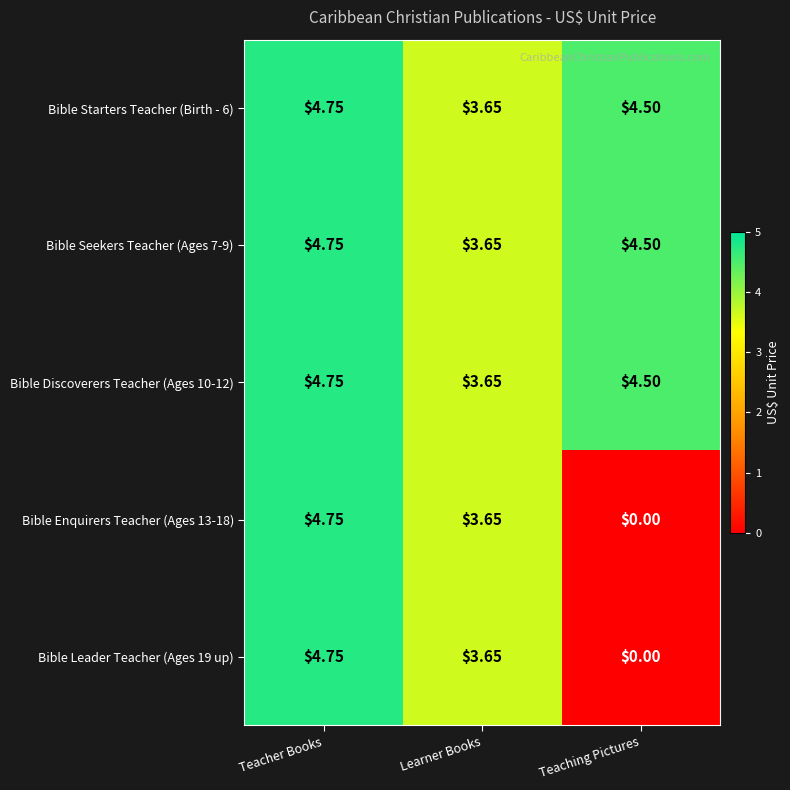

Is the value of Bible Starters Teacher (Birth - 6) at Teaching Pictures greater than the value of Bible Leader Teacher (Ages 19 up) at Learner Books?

Yes